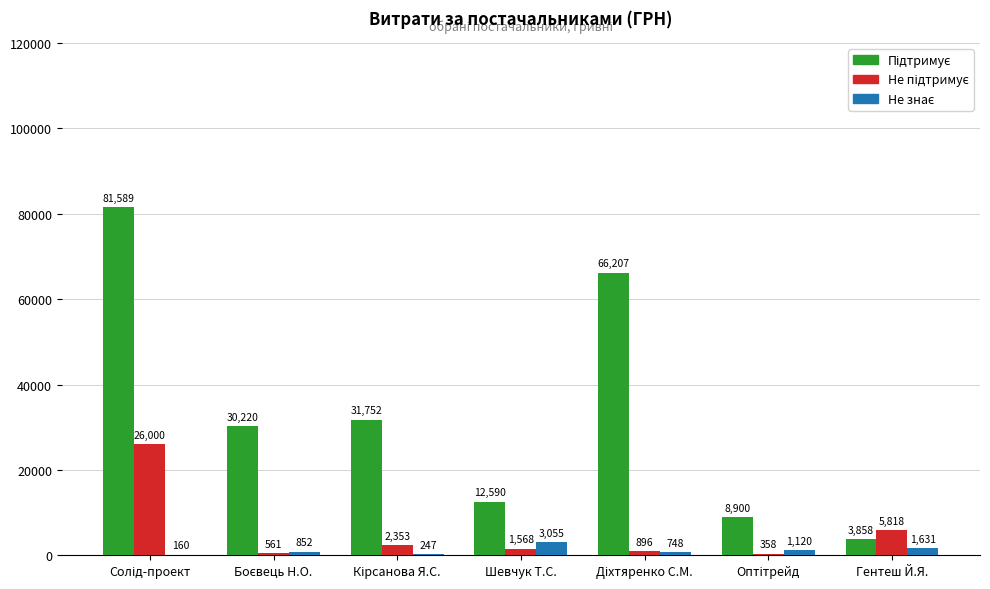

Reading right to left, transcribe all the data shown in this chart.

Підтримує: 3858.0	8900.0	66207.0	12590.0	31752.0	30220.0	81589.2
Не підтримує: 5818.0	358.0	896.0	1568.0	2353.0	561.4	26000.0
Не знає: 1631.0	1120.0	748.0	3055.0	247.0	852.0	160.0